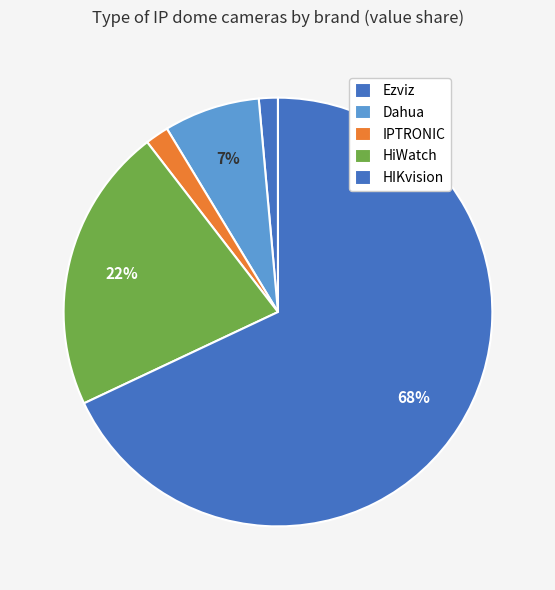

What is the smallest slice in the pie chart?

IPTRONIC